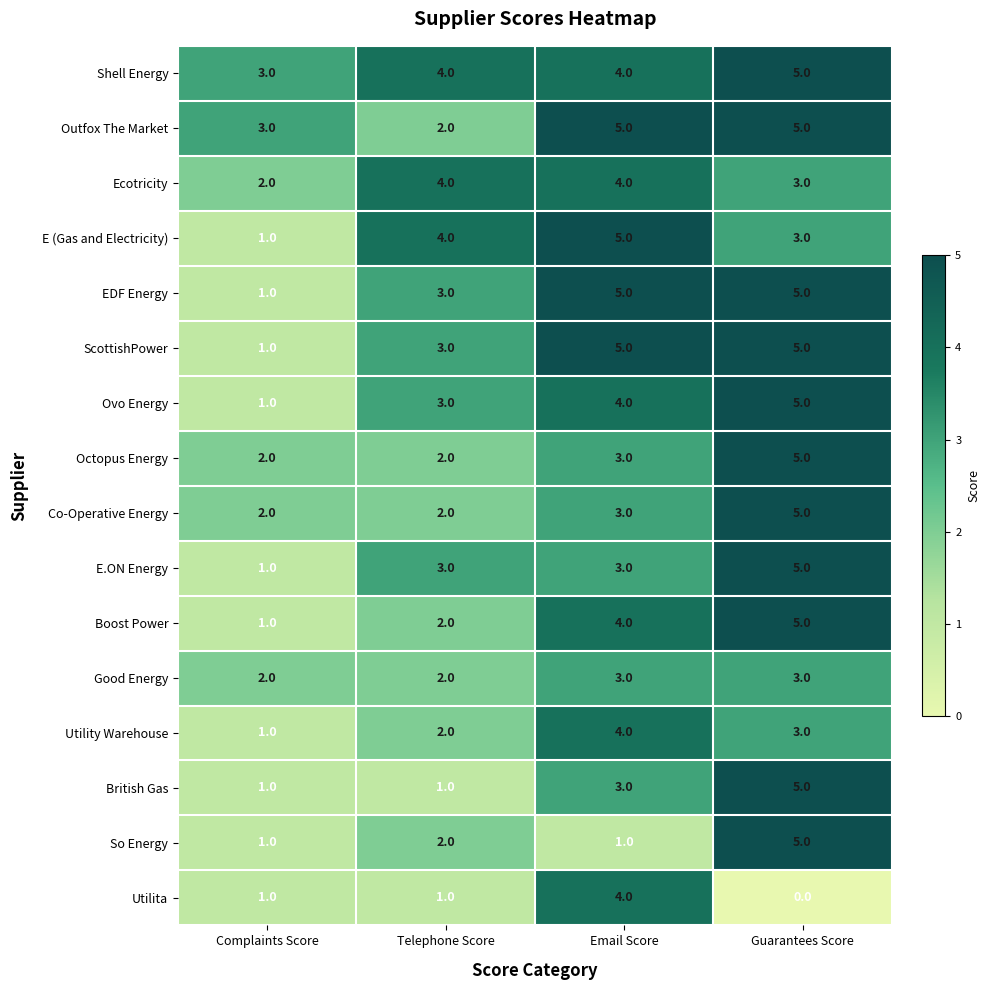

How many values in the Ecotricity series are below 4?

2